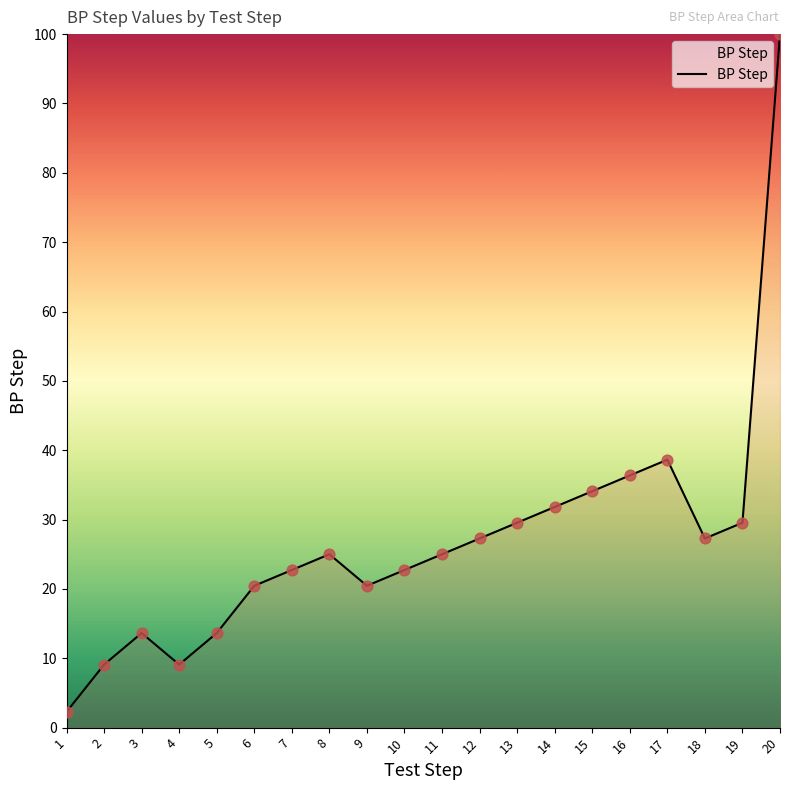

What is the change in value from 6 to 14?

+11.4